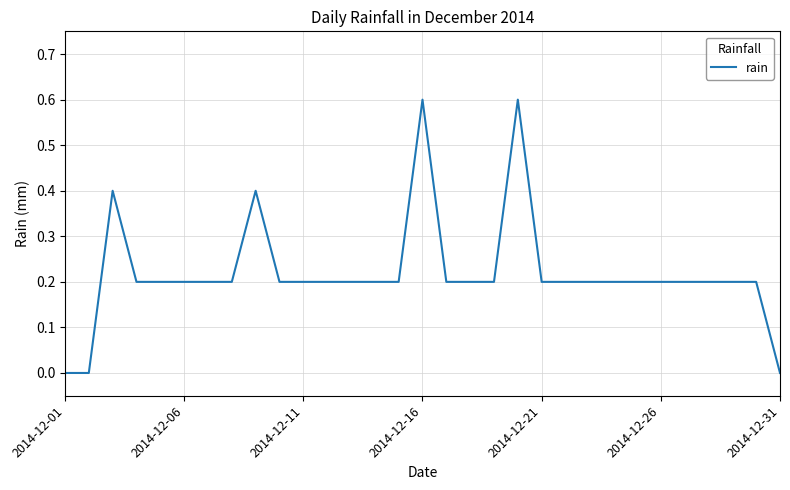

What is the maximum value shown in the chart?

0.6